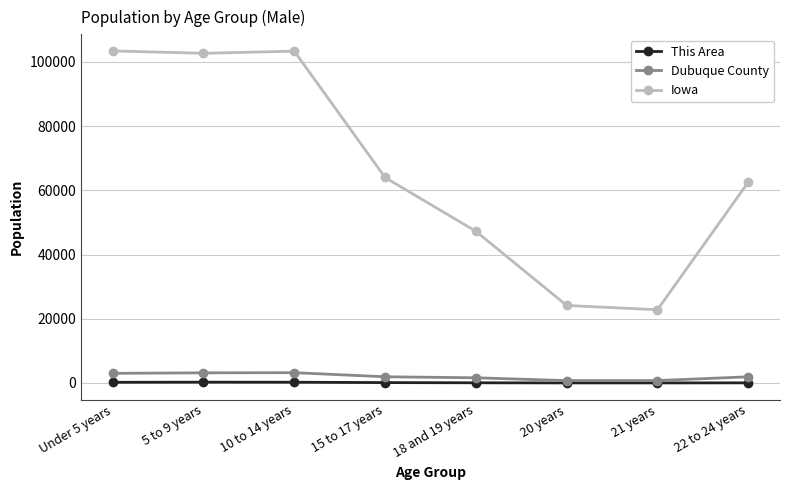

Which series has the largest total across all categories?

Iowa